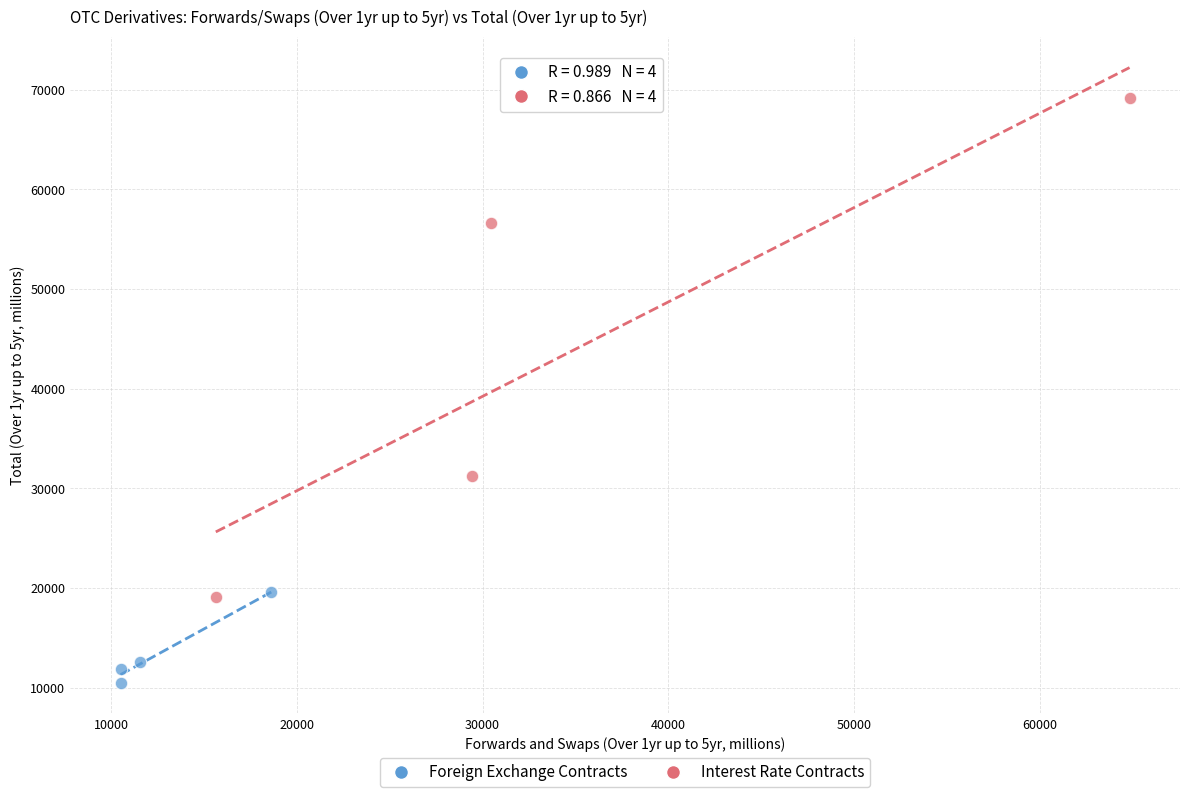

Which series reaches the maximum Y coordinate?

Interest Rate Contracts